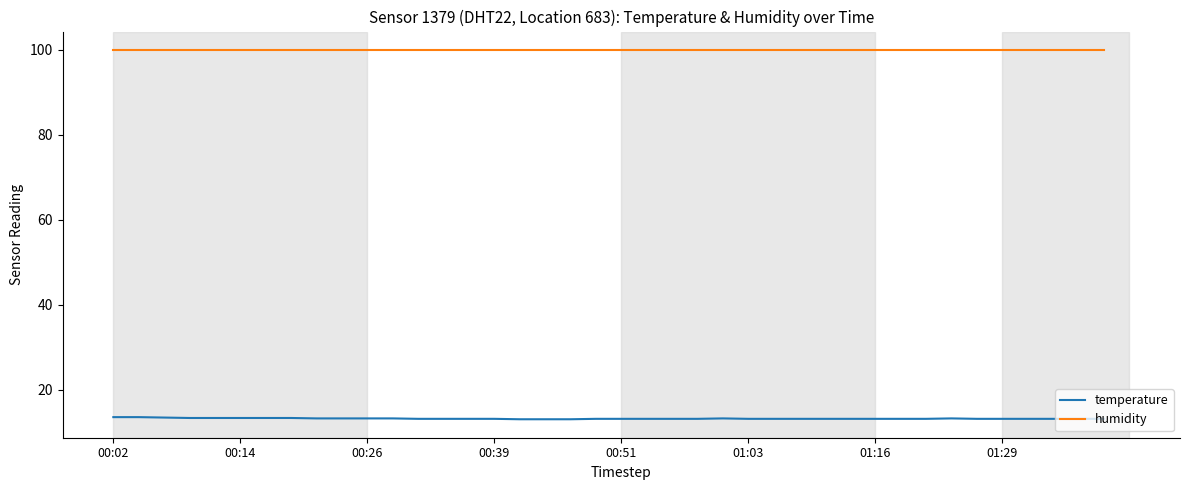

What is the highest value of the temperature series?

13.6